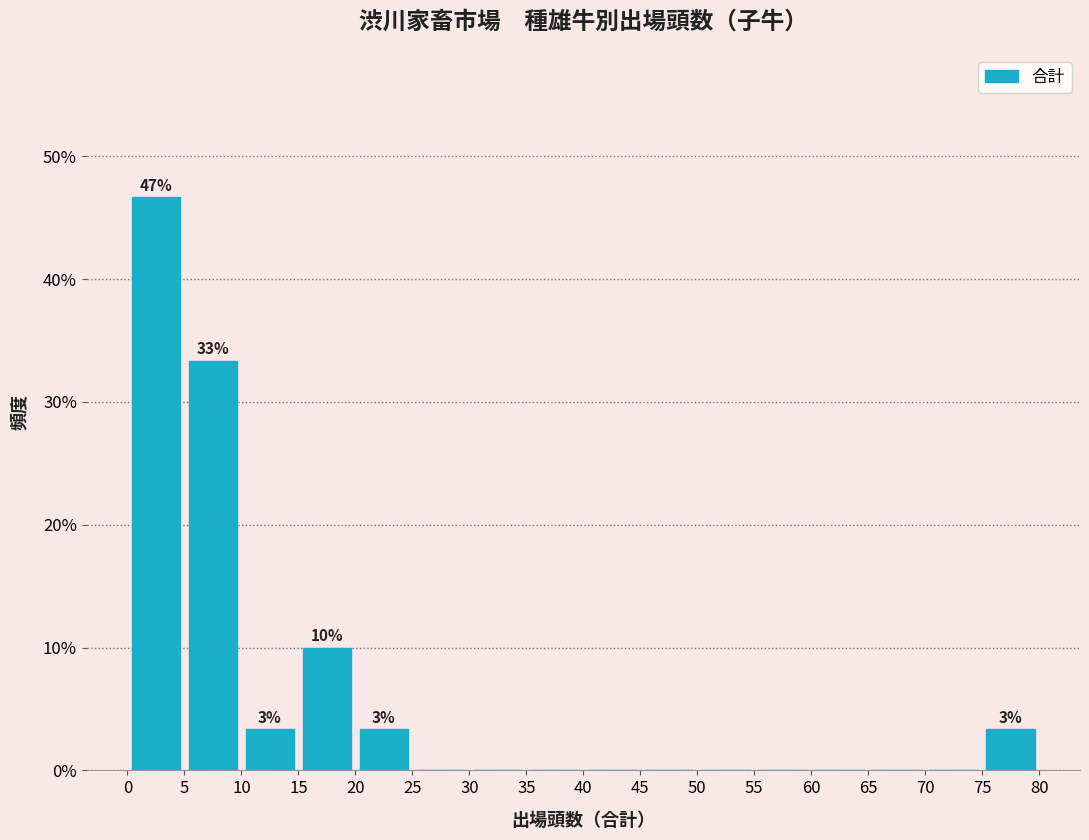

Which range on the x-axis has the tallest bar?

0 to 5